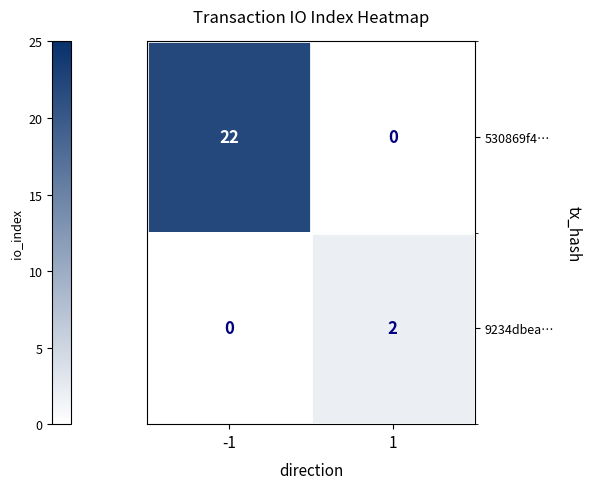

What is the total value across all series at -1?

22